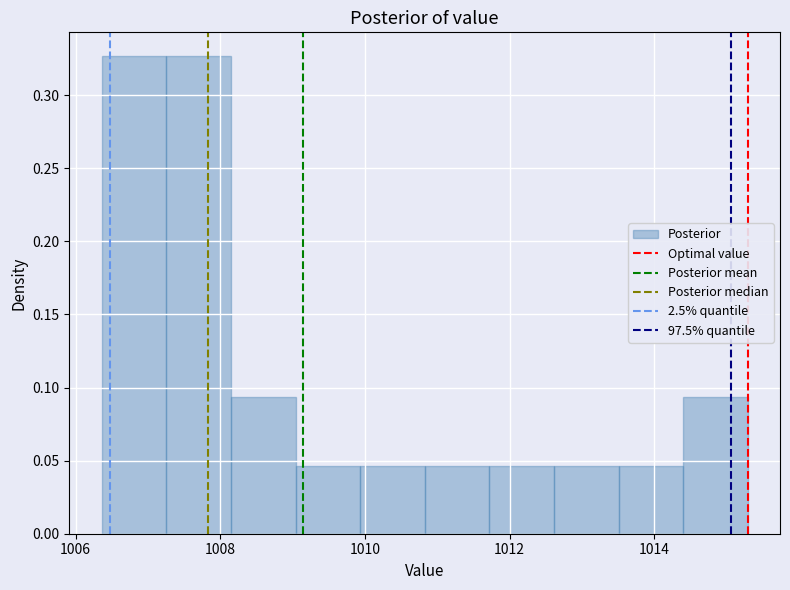

How tall is the bar that spans 1013.6 to 1014.4 on the x-axis? Neither the bar edges nor the heights are printed on the chart, so give them approximately, as read against the axes.

0.045